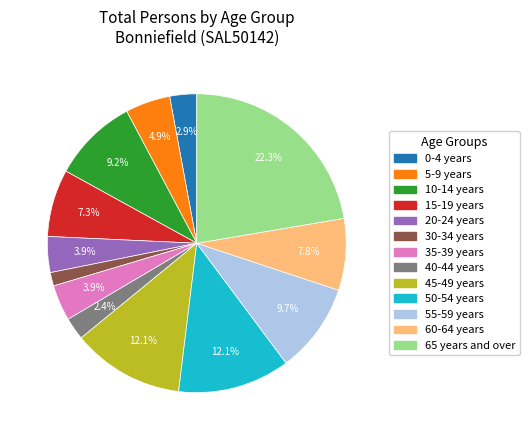

Which category has the biggest portion of the pie?

65 years and over